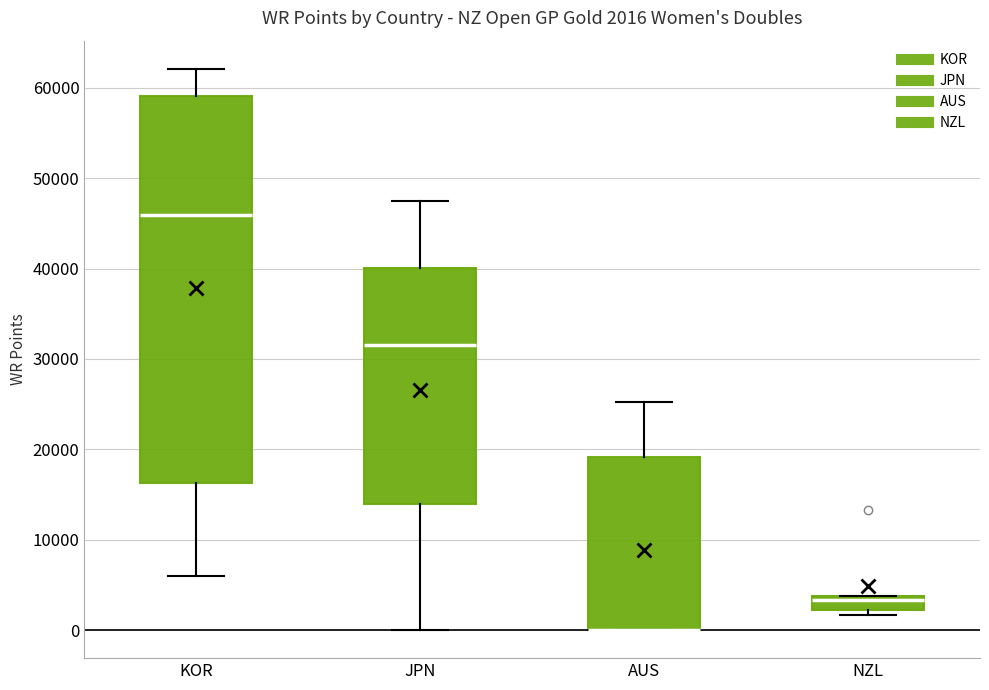

Which box is the tallest, from its lower edge to its upper edge?

KOR